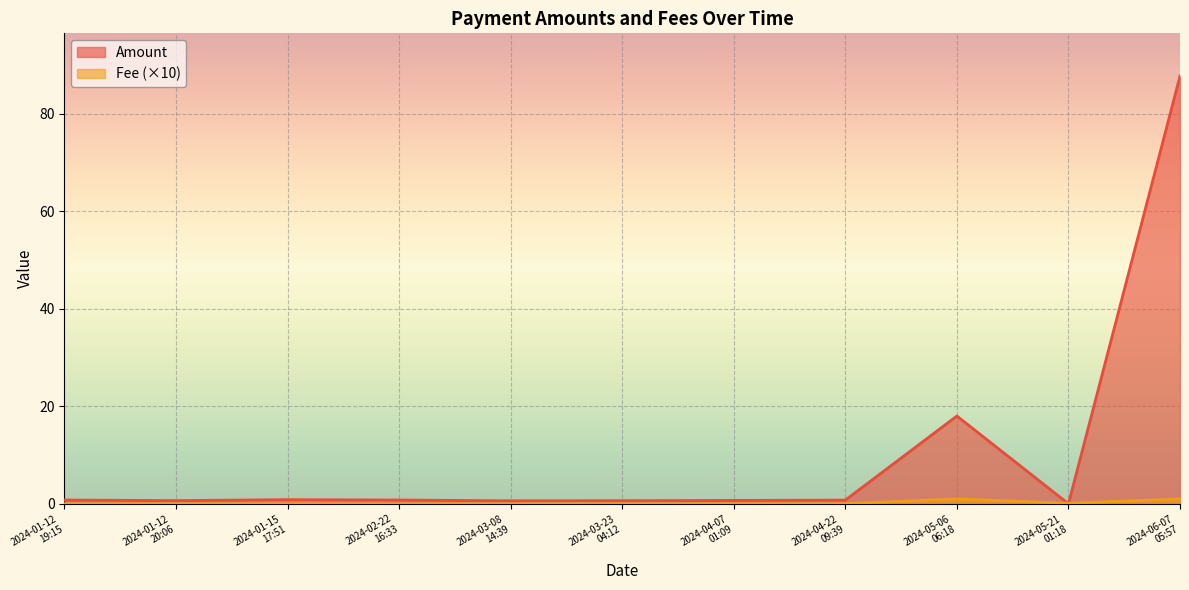

Rank the series at 2024-03-08
14:39 from highest to lowest value.

Amount, Fee